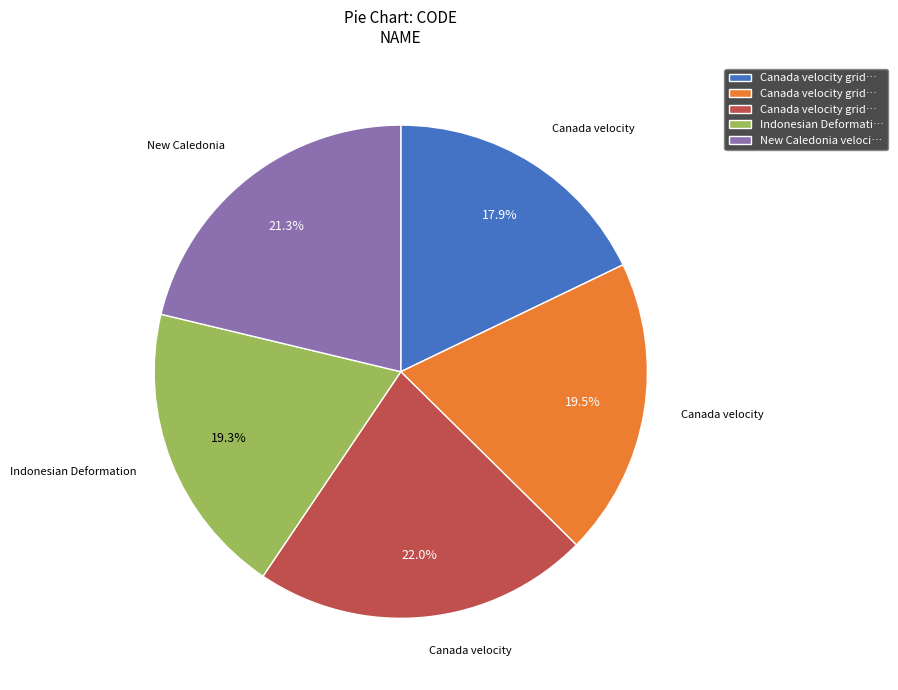

Is there a majority slice in this chart?

No